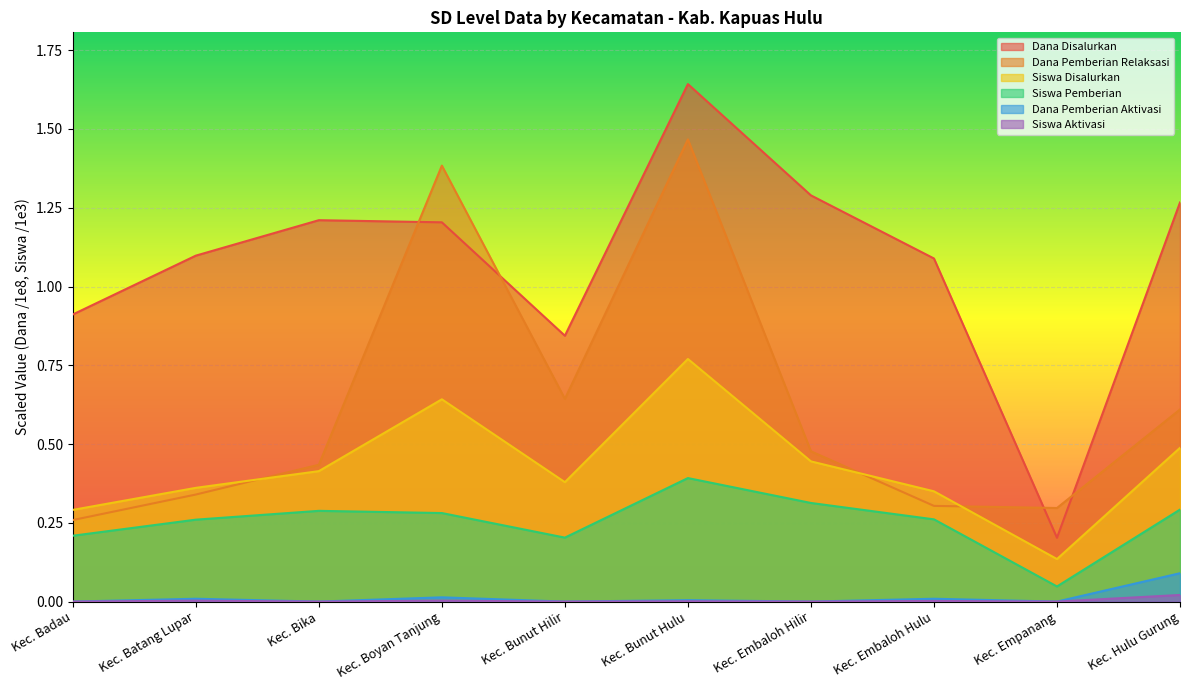

True or false: Dana Pemberian Relaksasi and Dana Pemberian Aktivasi cross at least once.

False